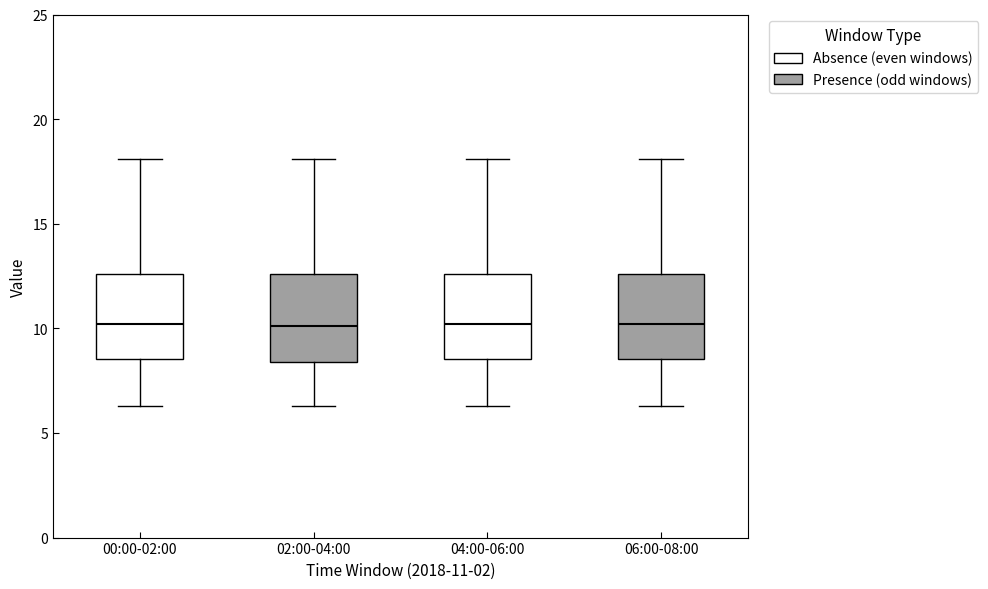

Reading left to right, read every box against the y-axis: the position of its median line, the range the box covers, and the ends of its whiskers. The values are not printed on the chart, so give them approximately, as read against the axis.

00:00-02:00: median 10.0, box 8.5 to 12.5, whiskers 6.5 to 18.0
02:00-04:00: median 10.0, box 8.5 to 12.5, whiskers 6.5 to 18.0
04:00-06:00: median 10.0, box 8.5 to 12.5, whiskers 6.5 to 18.0
06:00-08:00: median 10.0, box 8.5 to 12.5, whiskers 6.5 to 18.0